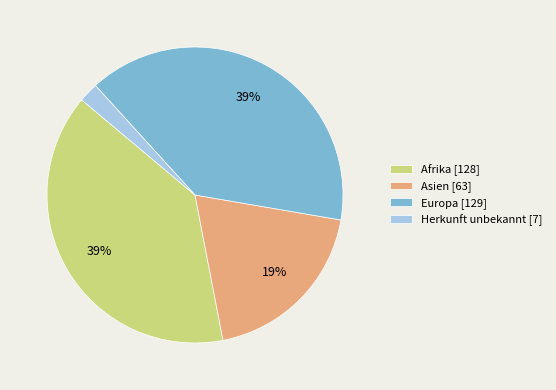

To the nearest percent, what is the difference between the Asien [63] and Europa [129] slice percentages?

20%